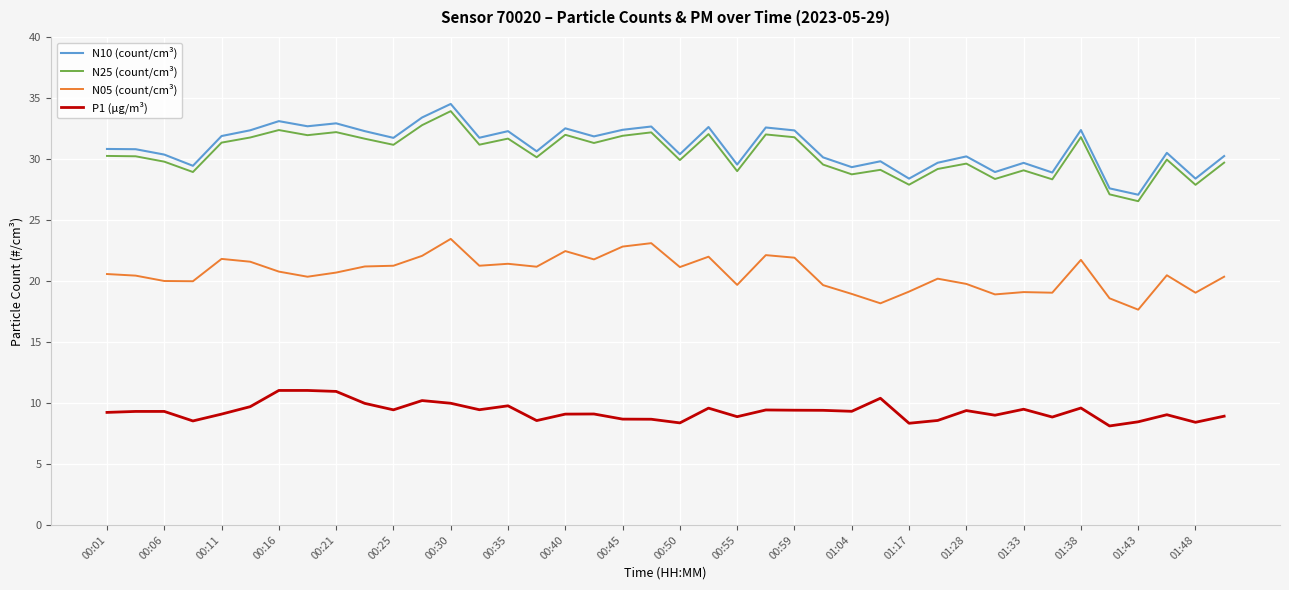

How many series are shown in this chart?

4